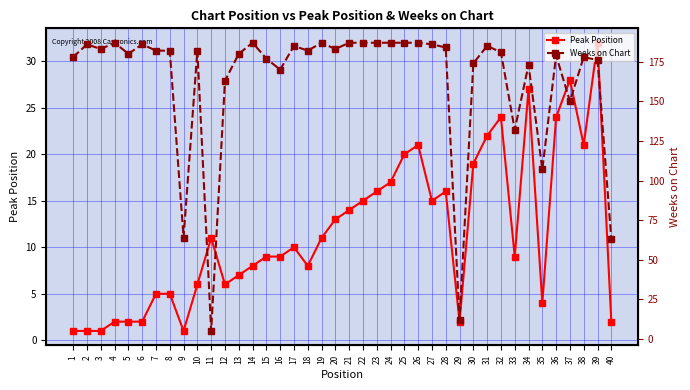

Between which two adjacent categories do Peak Position and Weeks on Chart first intersect?

10 and 11